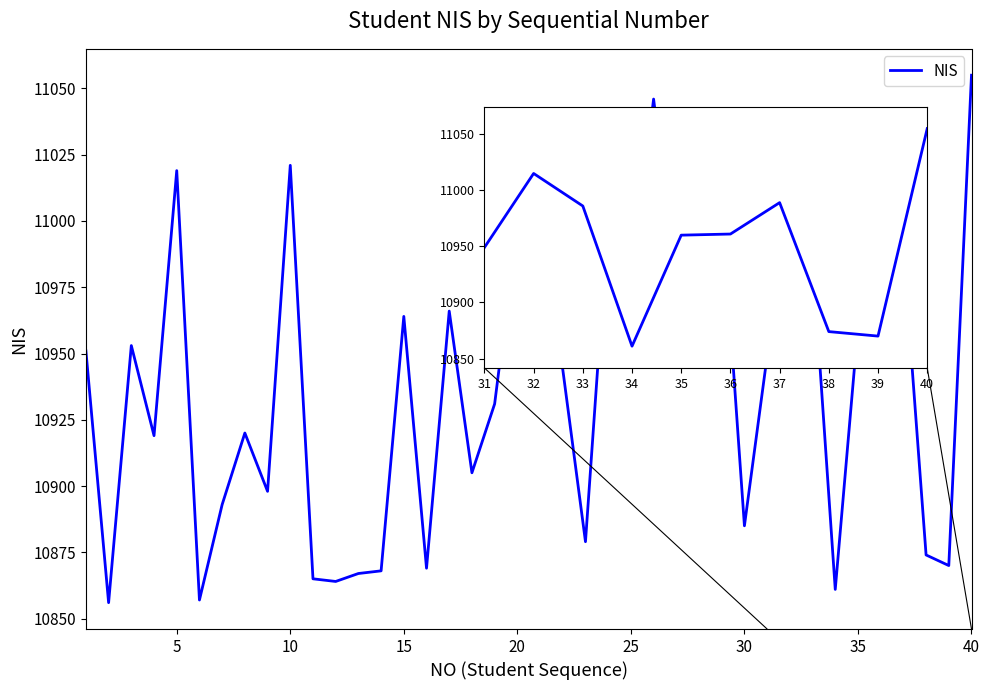

What is the minimum value shown in the chart?

10856